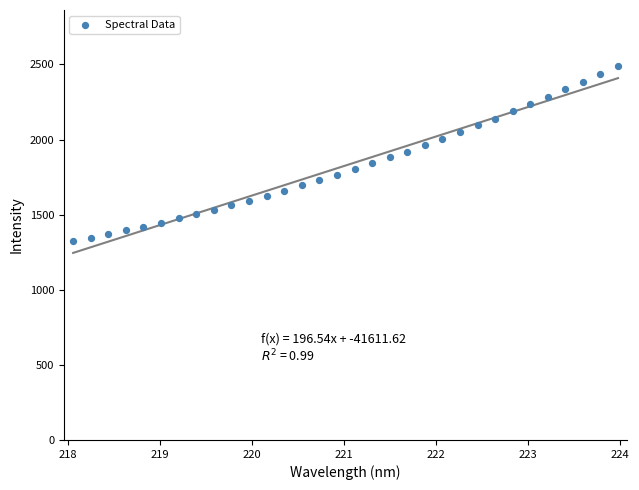

What is the range of X values (max minus min)?

5.9